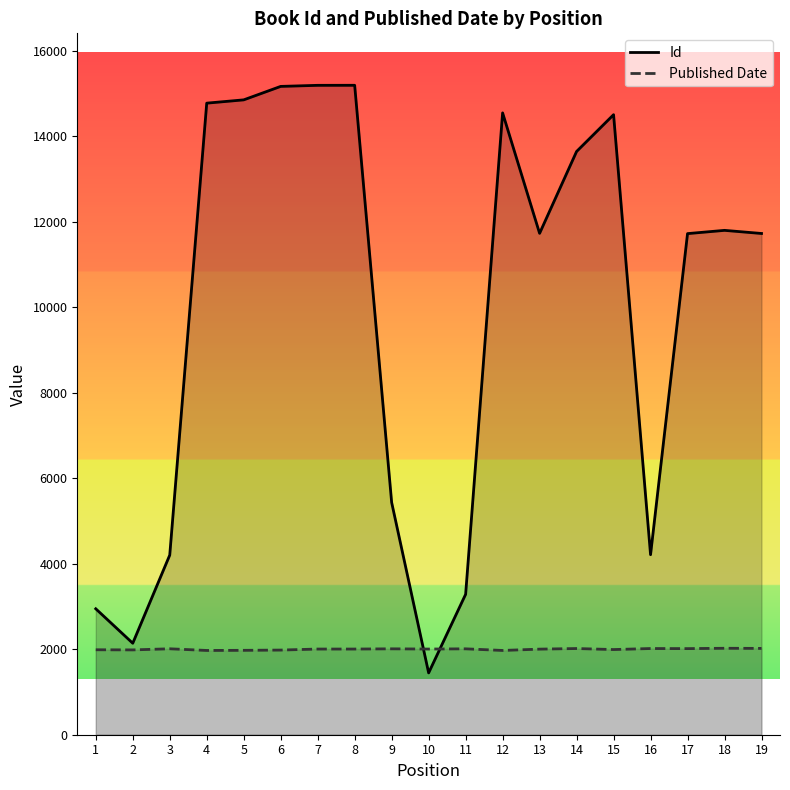

True or false: Id has a value of 5435 at 9.

True